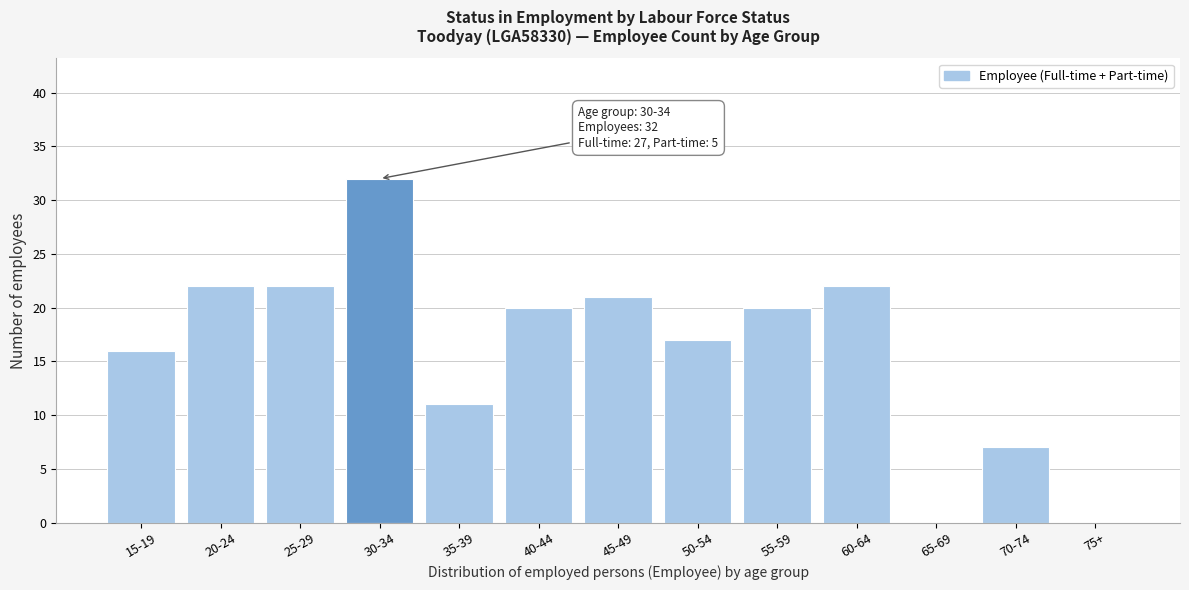

Reading left to right, transcribe all the data shown in this chart.

15-19=16	20-24=22	25-29=22	30-34=32	35-39=11	40-44=20	45-49=21	50-54=17	55-59=20	60-64=22	65-69=0	70-74=7	75+=0